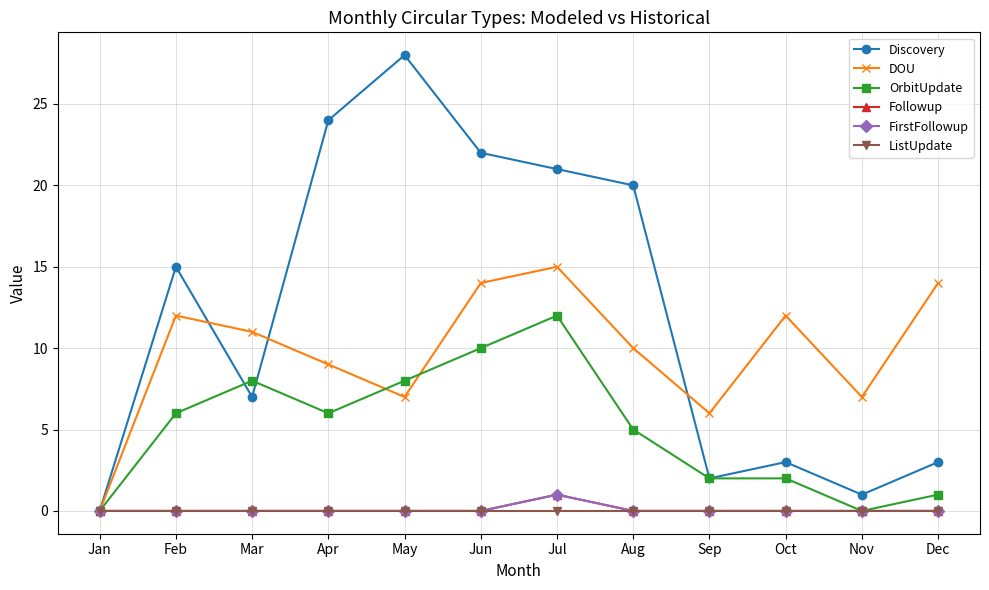

What is the sum of the OrbitUpdate values at Oct and Feb?

8